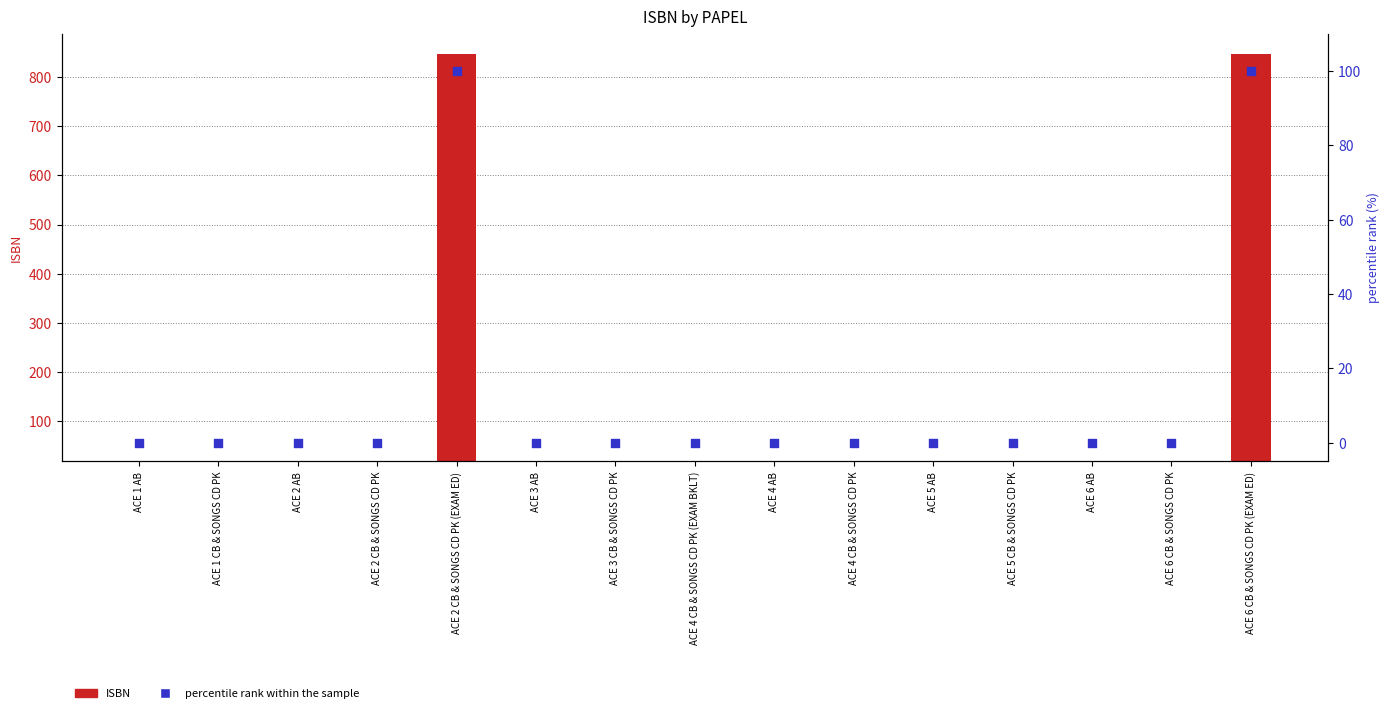

At which category is the sum across all series the highest?

ACE 6 CB & SONGS CD PK (EXAM ED)